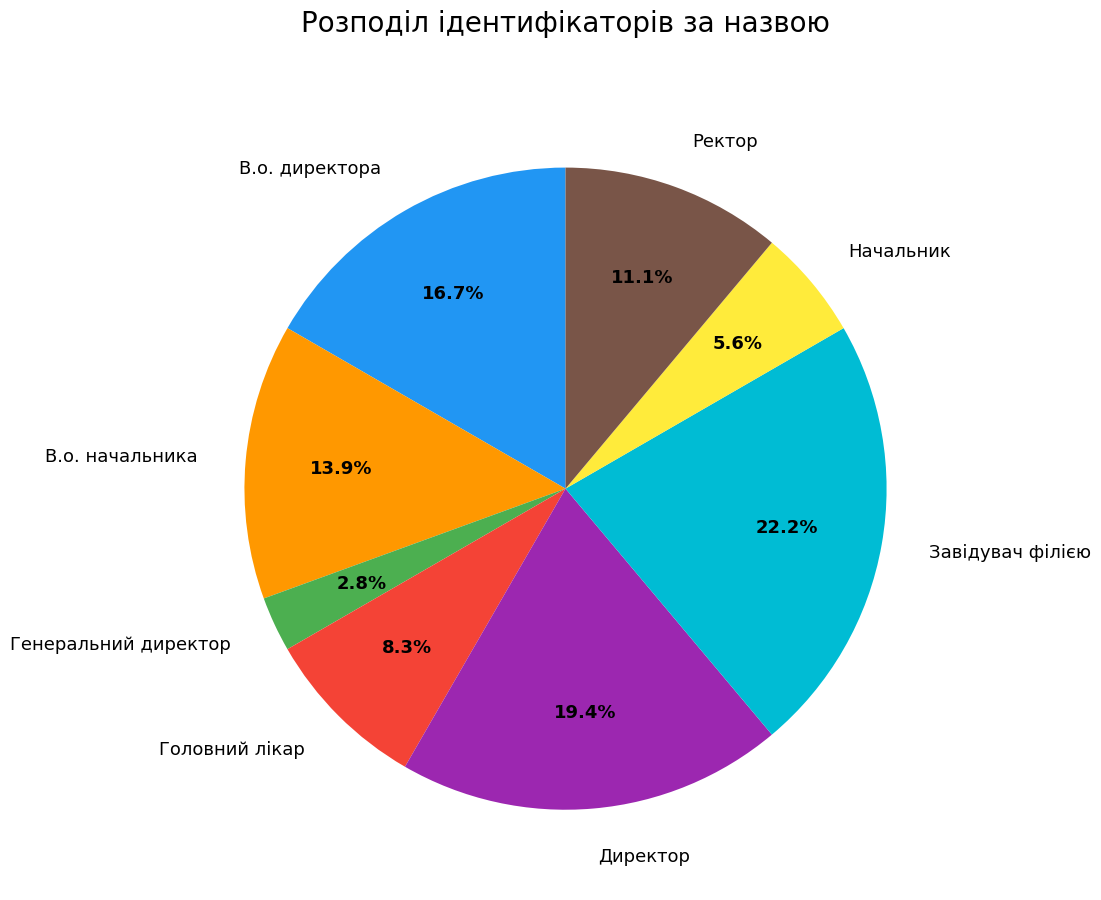

Count the number of slices in the pie.

8